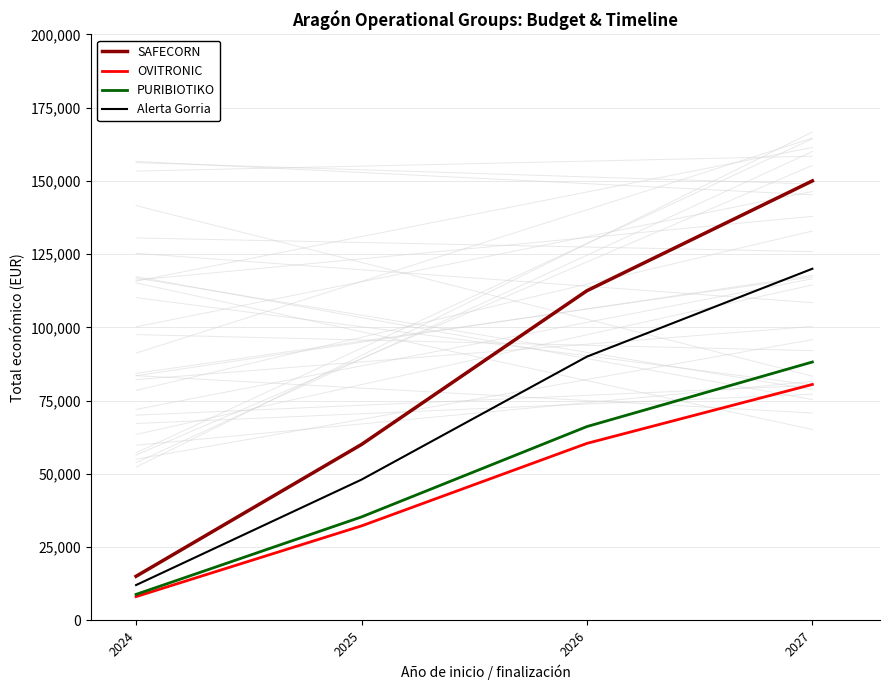

True or false: PURIBIOTIKO and SAFECORN cross at least once.

False